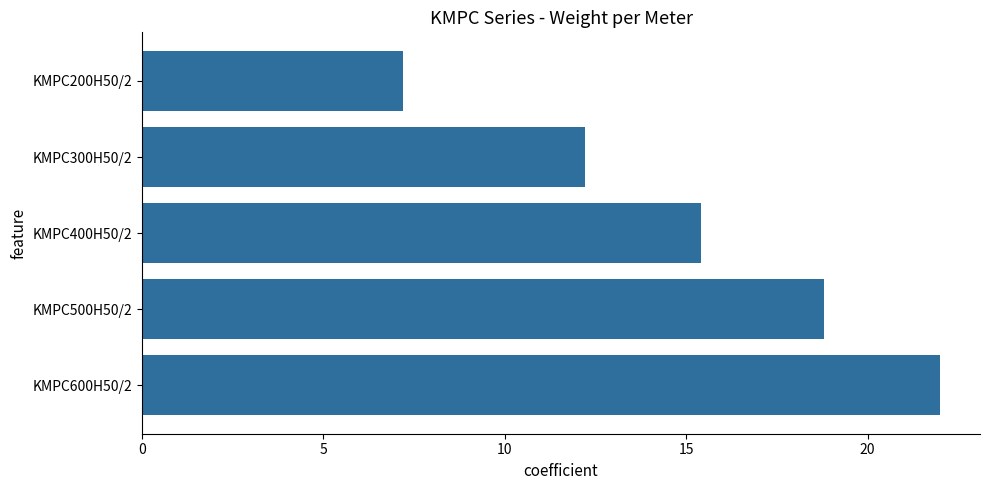

Rank the categories by value from highest to lowest.

KMPC600H50/2, KMPC500H50/2, KMPC400H50/2, KMPC300H50/2, KMPC200H50/2